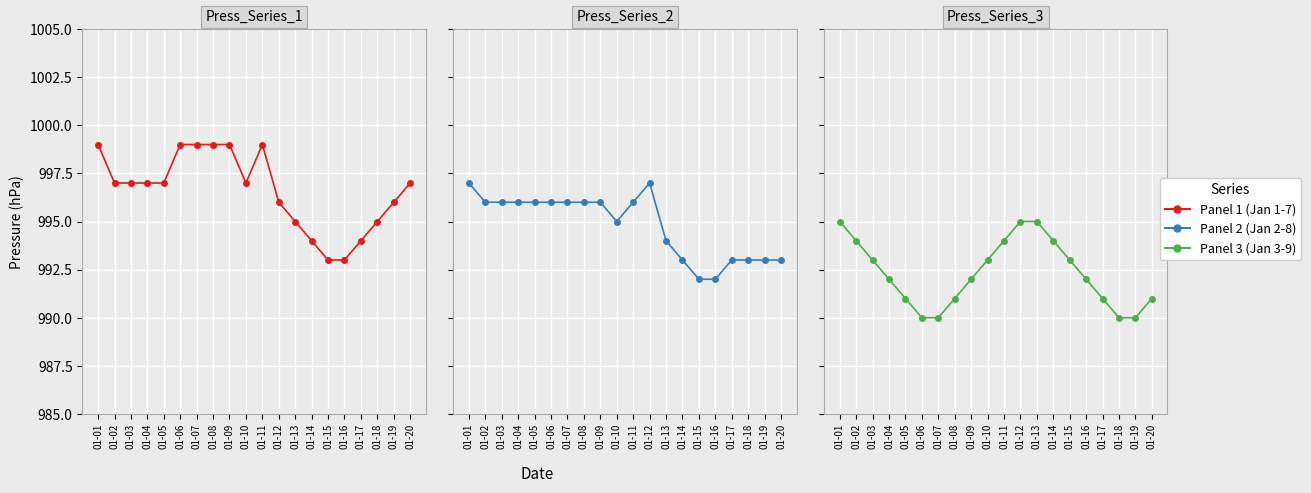

Which series has the largest total across all categories?

Panel 1 (Jan 1-7)